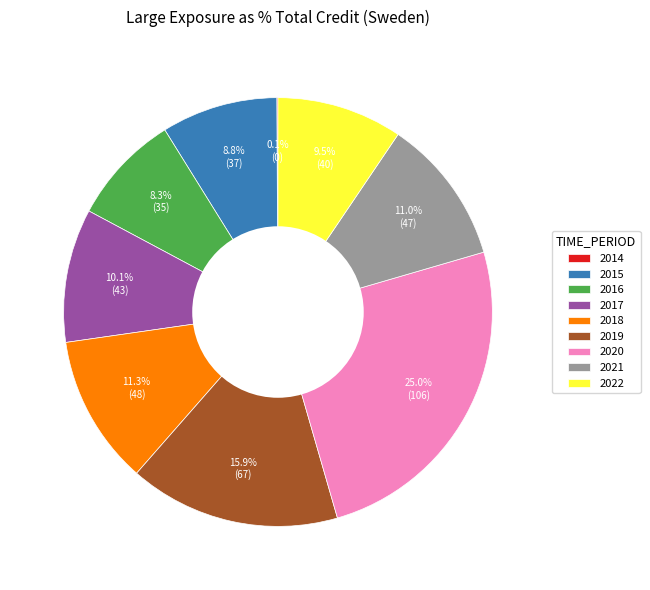

What percentage is NOT represented by 2020?

75.0%